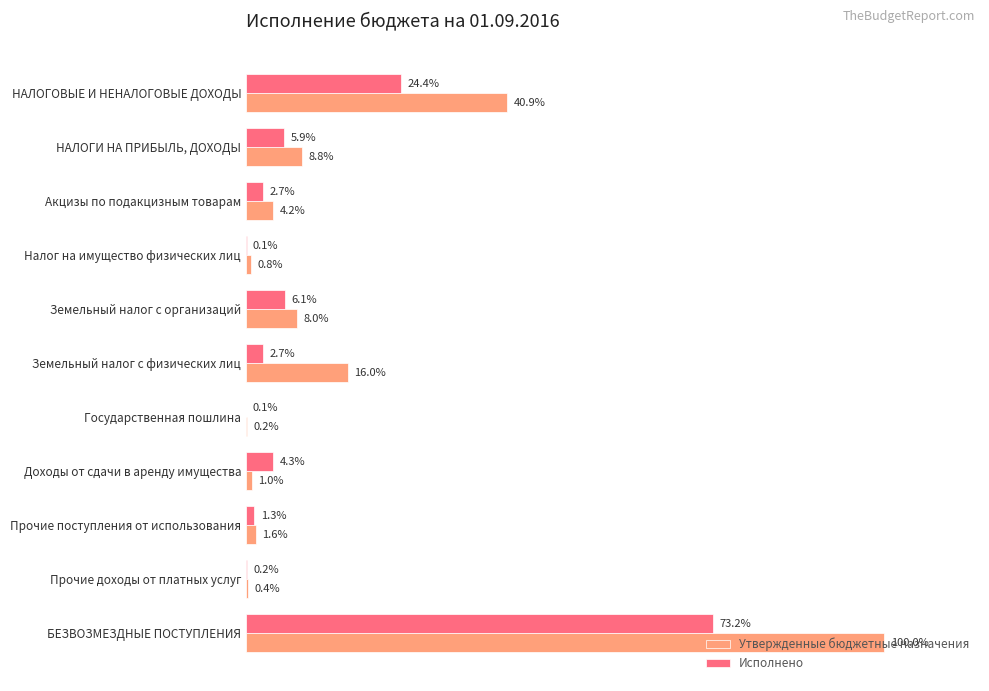

What are all the series names shown in the legend?

Утвержденные бюджетные назначения, Исполнено